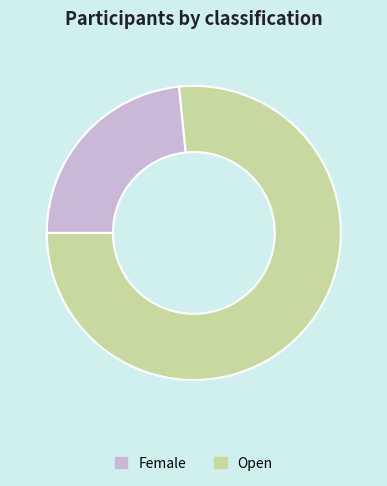

Approximately how many times larger is the value at Open compared to Female?

3.3